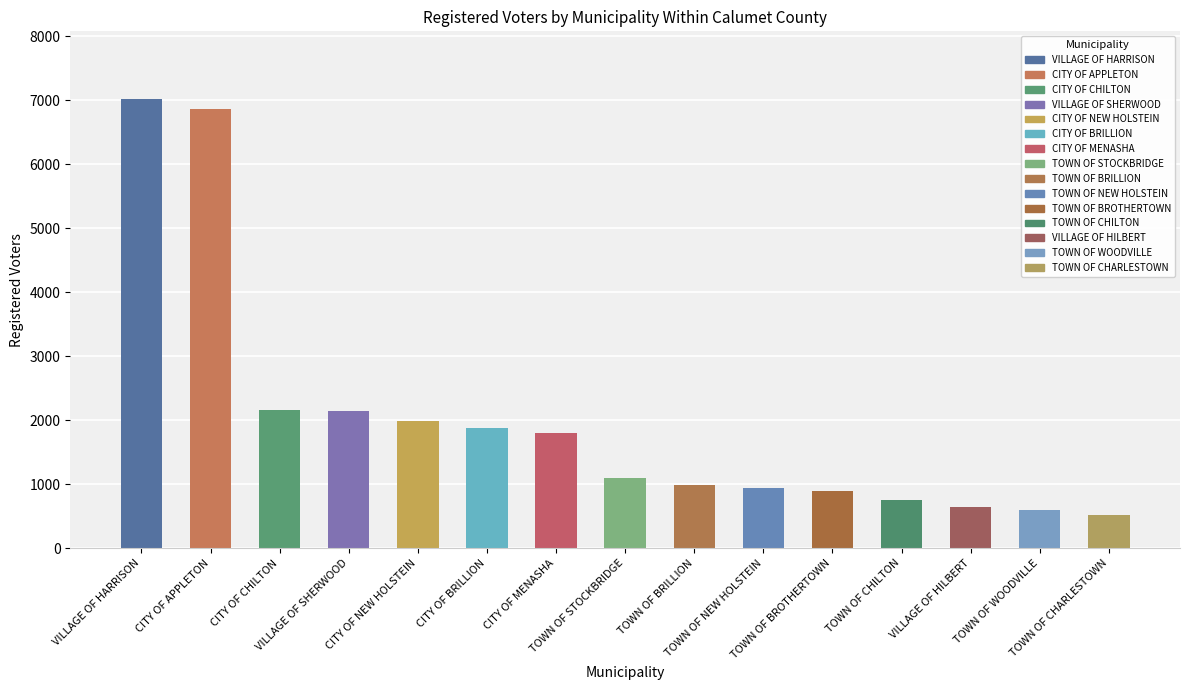

What is the difference between the maximum and second lowest values?

6432